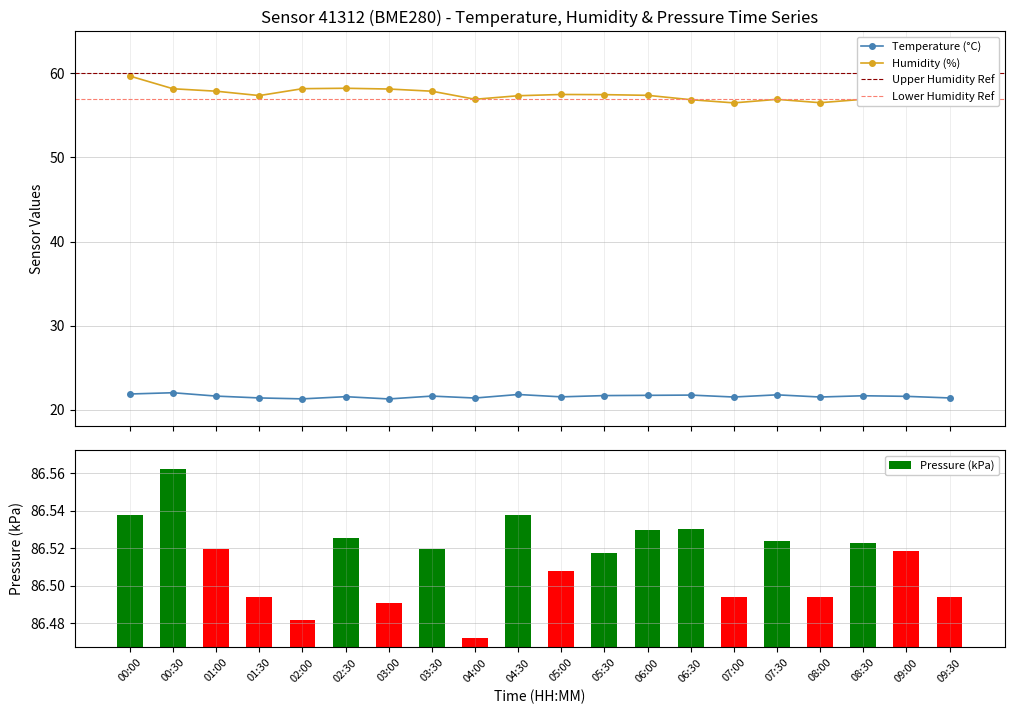

What is the difference between the highest and lowest values at 00:00?

37.8